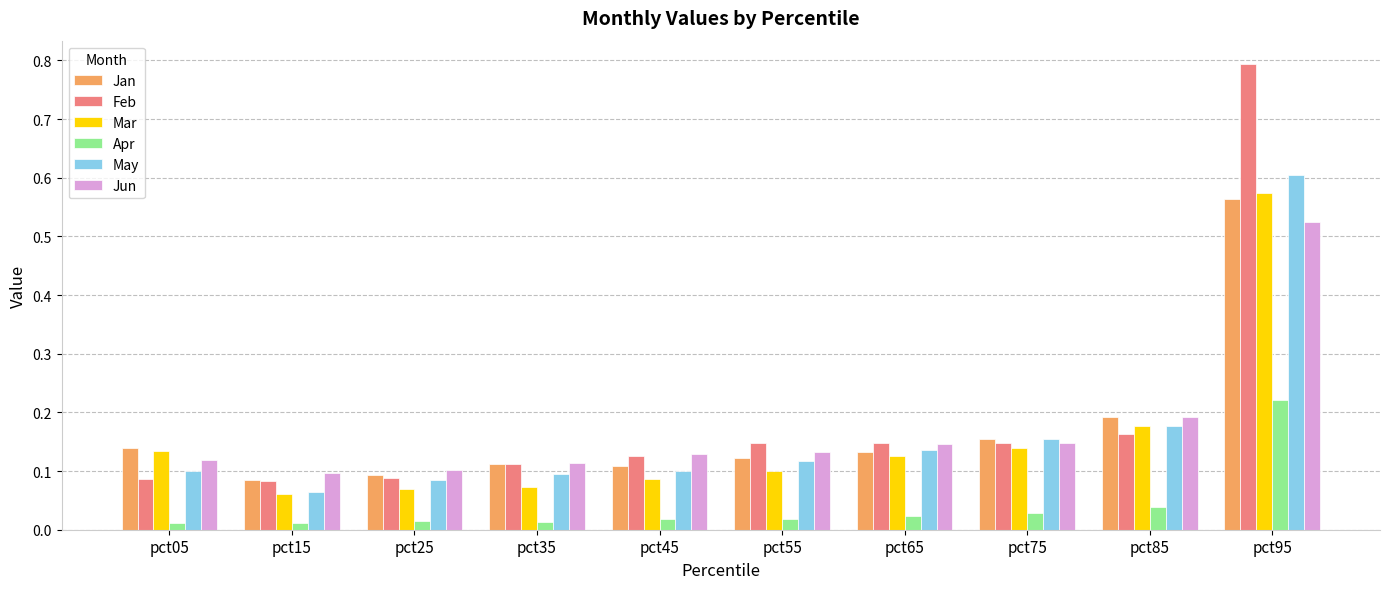

Are the bars horizontal?

No